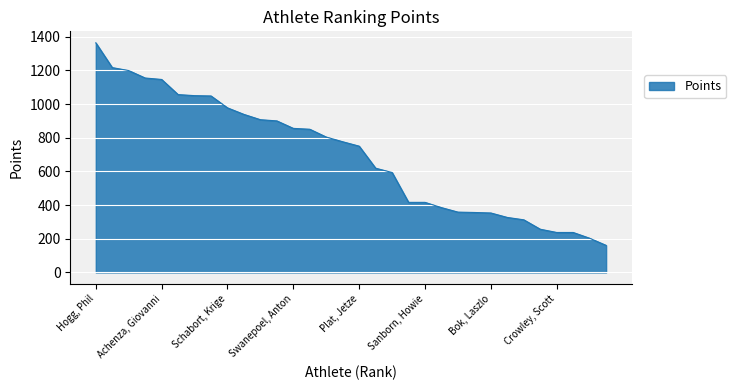

What is the minimum value shown in the chart?

160.8